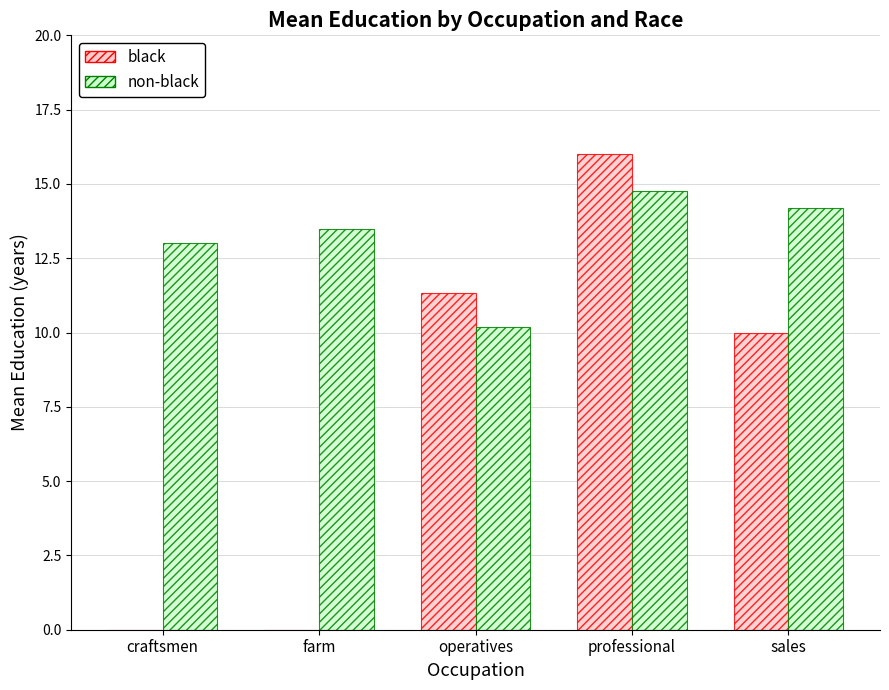

Which label corresponds to the largest value in the chart?

professional